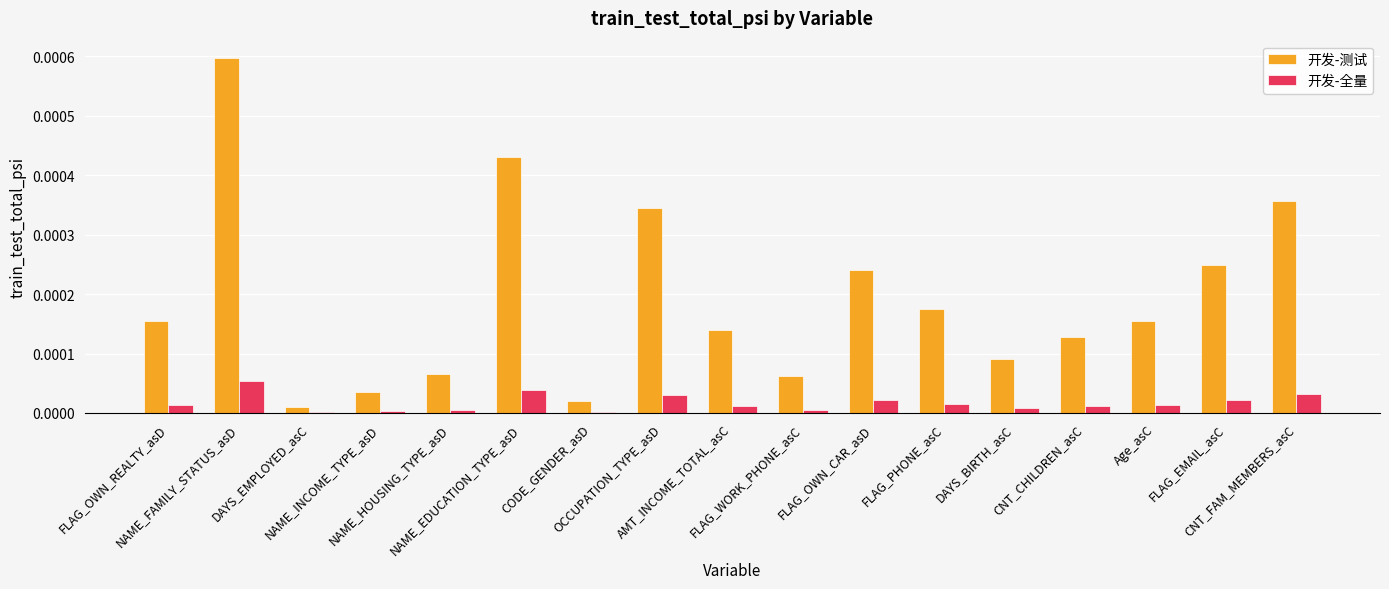

Which series has the largest total across all categories?

开发-测试